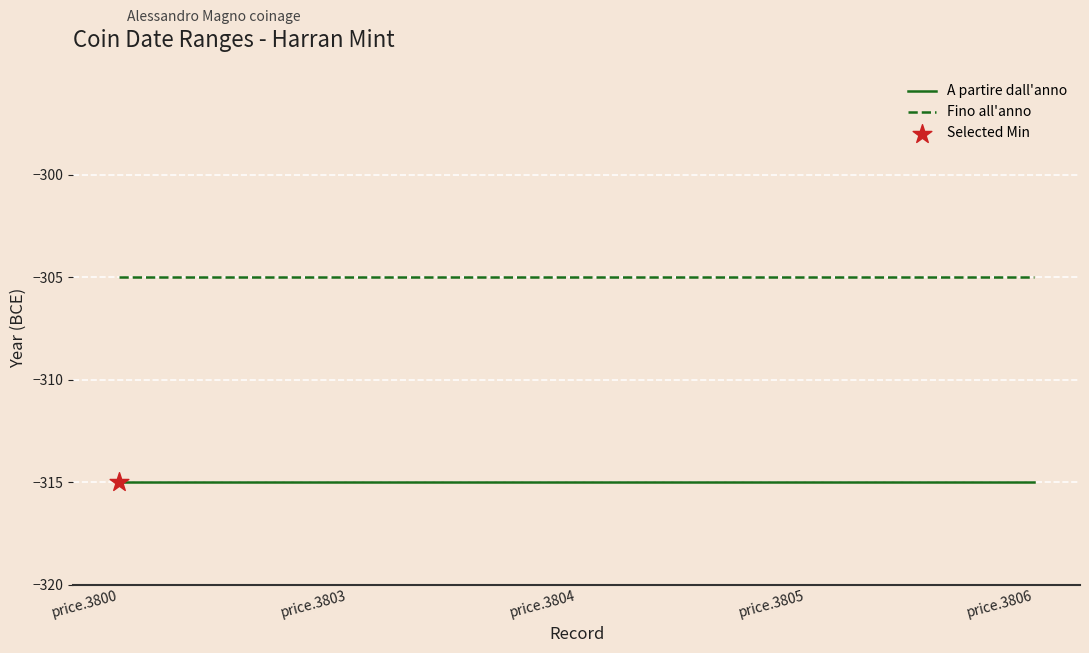

What is the total value across all series at price.3800?

-620